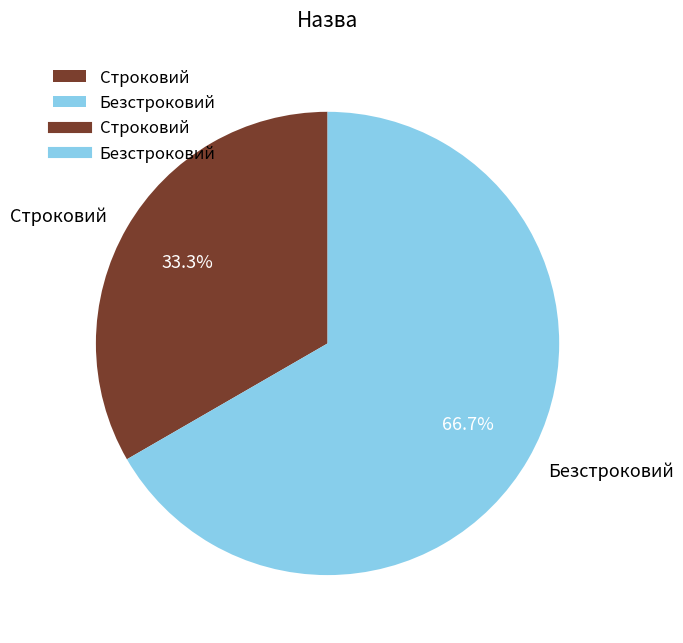

Is there any slice that represents more than half of the pie?

Yes